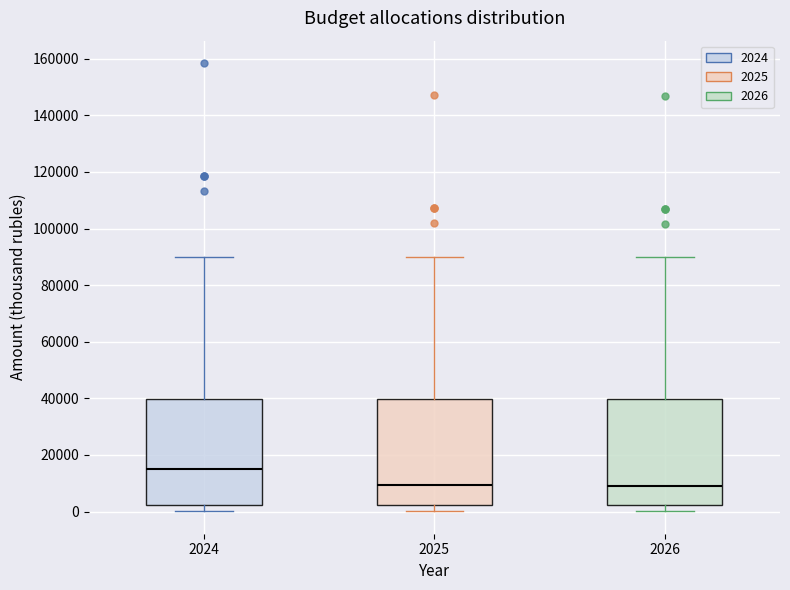

Which box's median line is the highest?

2024